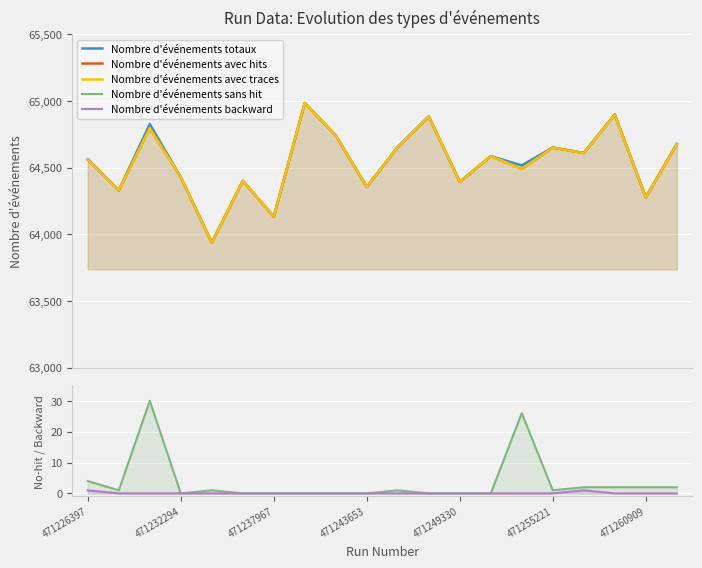

What is the maximum value shown in the chart?

64986